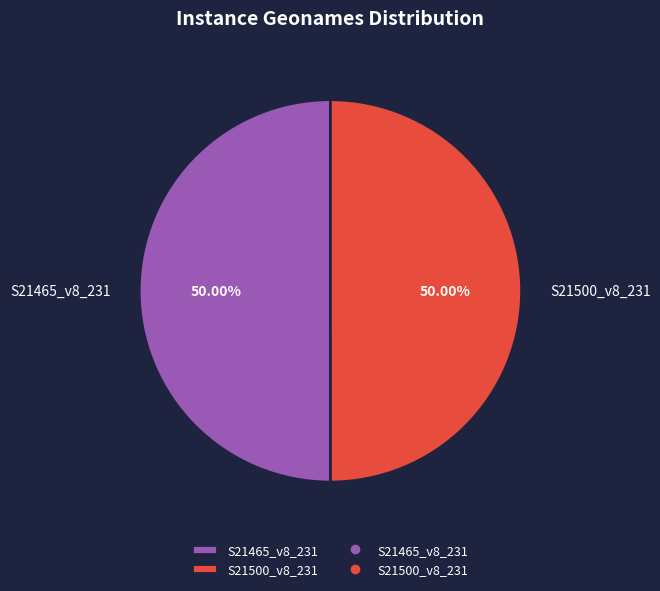

Is the sum of S21465_v8_231 and S21500_v8_231 greater than half?

Yes